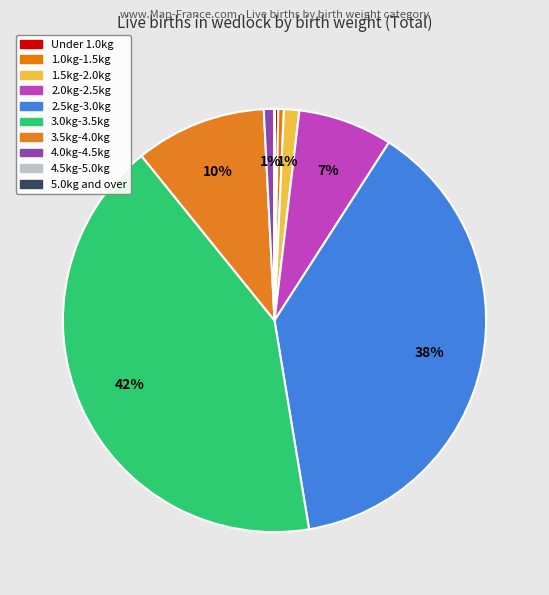

What is the change in value from 2.0kg-2.5kg to 3.5kg-4.0kg?

+22392